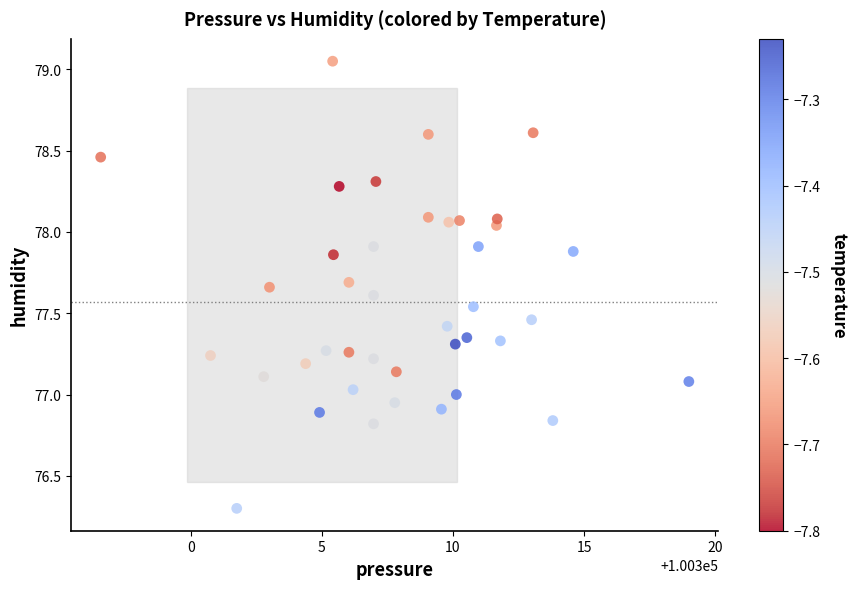

What is the range of X values (max minus min)?

22.4